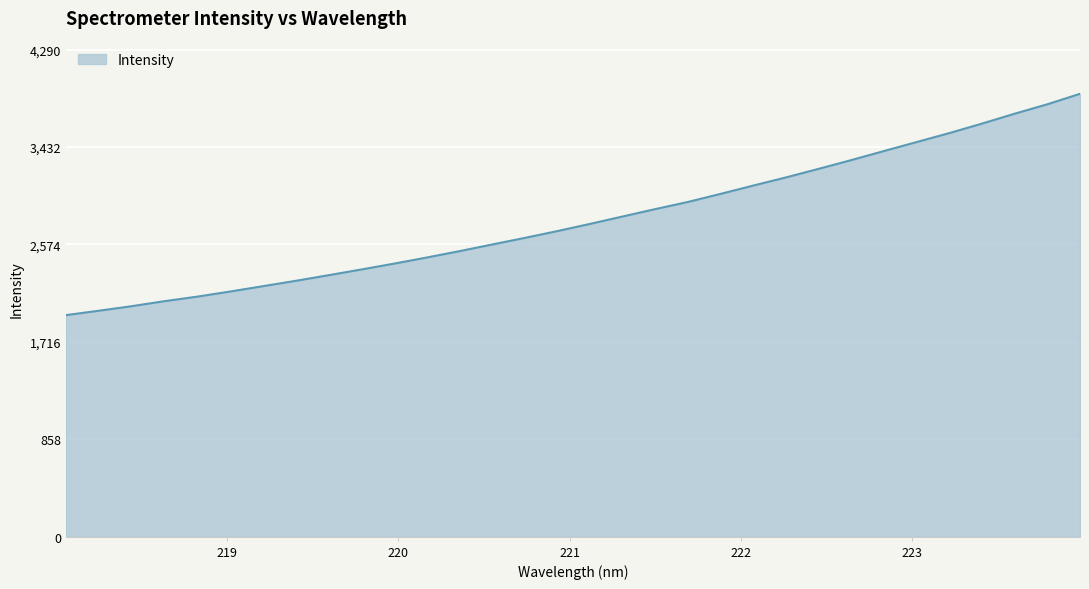

What is the maximum value shown in the chart?

3900.0